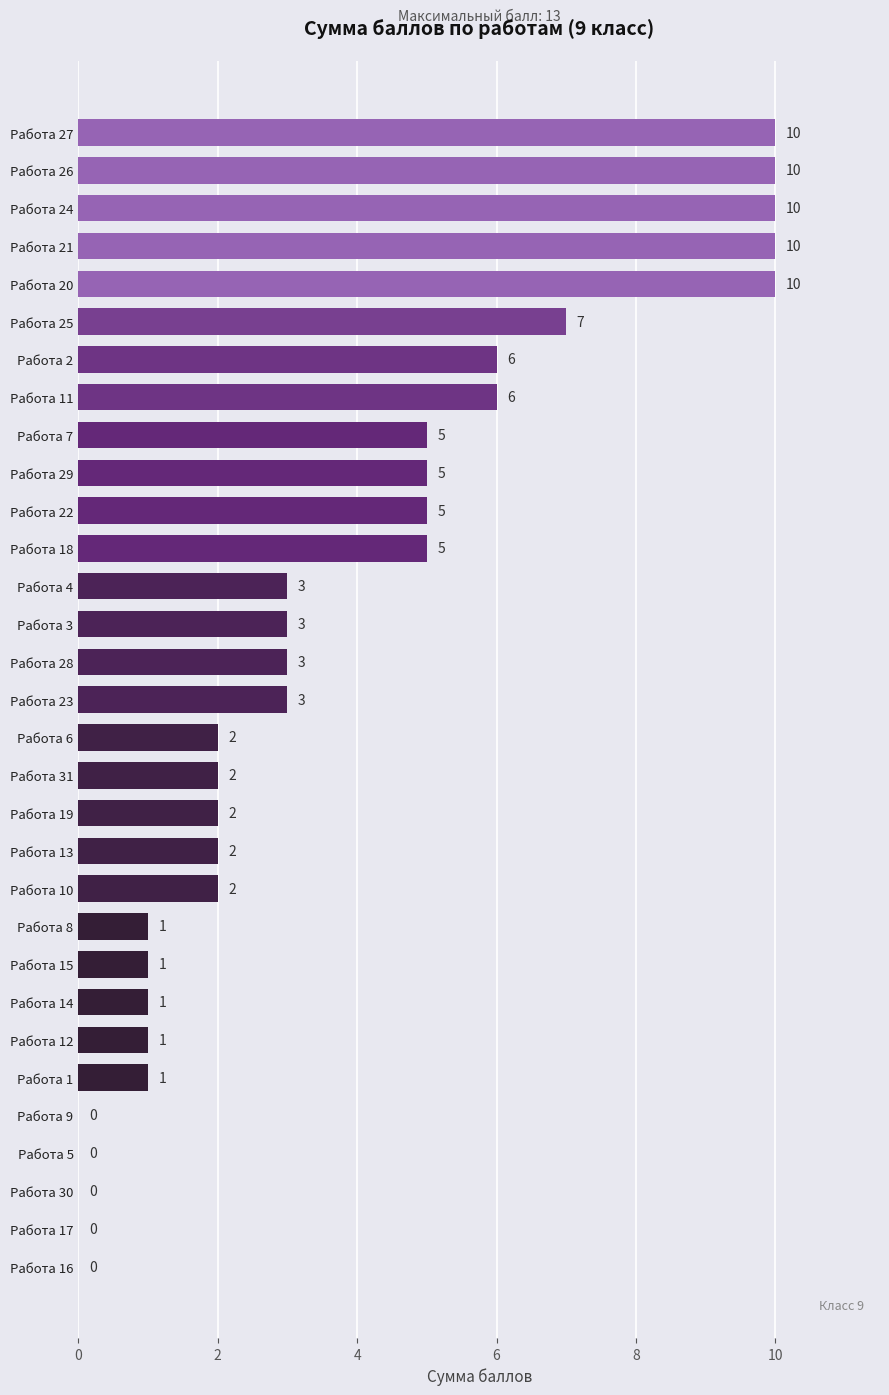

Reading bottom to top, extract all data points from this chart.

Работа 16=0	Работа 17=0	Работа 30=0	Работа 5=0	Работа 9=0	Работа 1=1	Работа 12=1	Работа 14=1	Работа 15=1	Работа 8=1	Работа 10=2	Работа 13=2	Работа 19=2	Работа 31=2	Работа 6=2	Работа 23=3	Работа 28=3	Работа 3=3	Работа 4=3	Работа 18=5	Работа 22=5	Работа 29=5	Работа 7=5	Работа 11=6	Работа 2=6	Работа 25=7	Работа 20=10	Работа 21=10	Работа 24=10	Работа 26=10	Работа 27=10